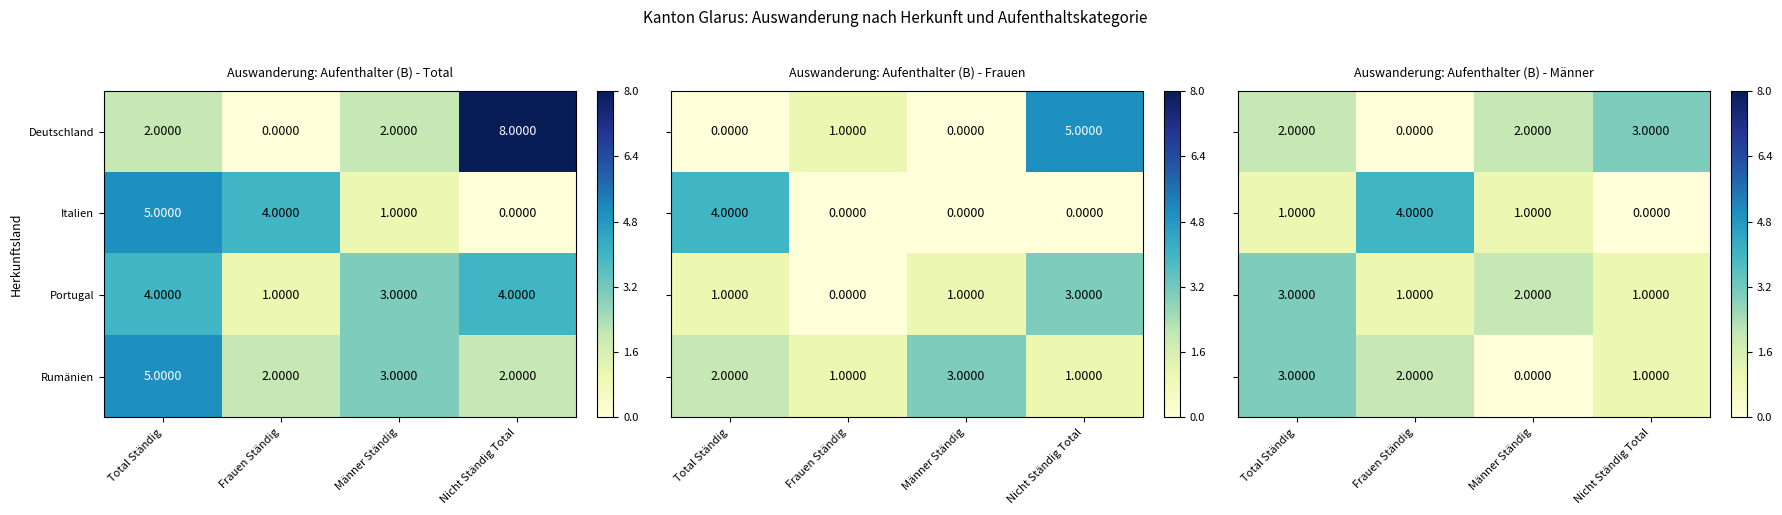

Is the value of Portugal at Frauen Ständig greater than the value of Deutschland at Total Ständig?

No